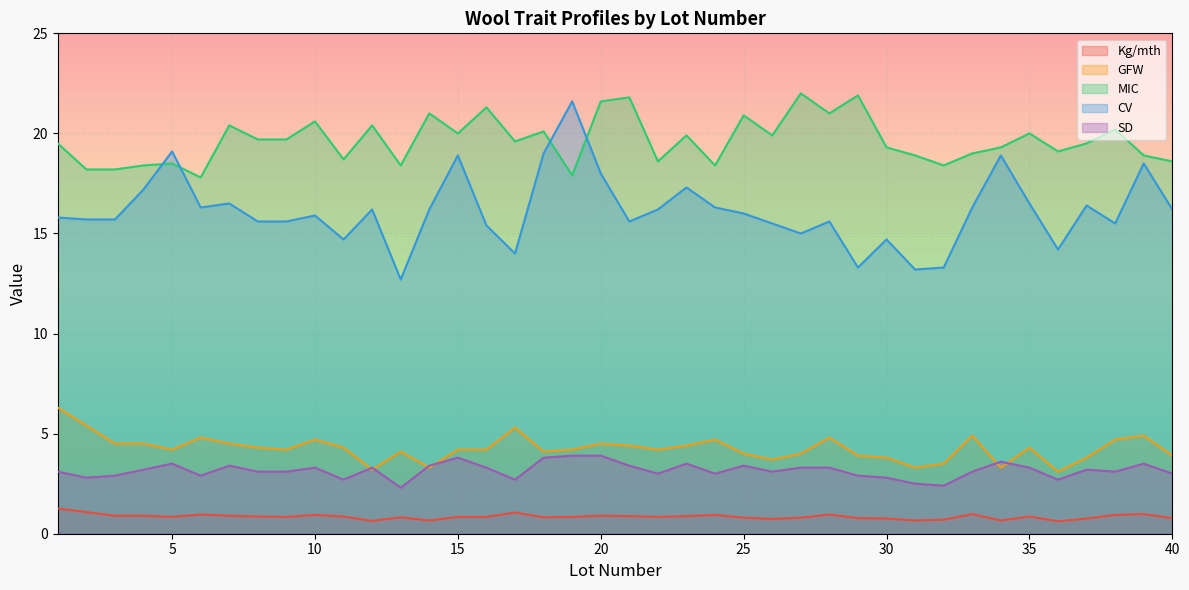

What is the value of the Kg/mth point at the 7th from the left?

0.9